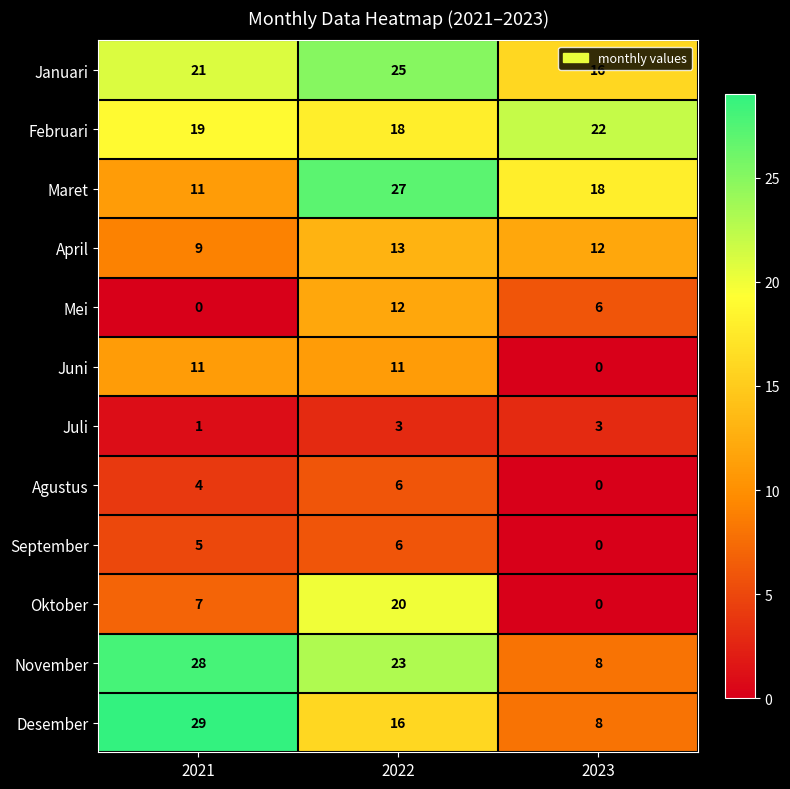

Count the September values in the range 0 to 6.

3